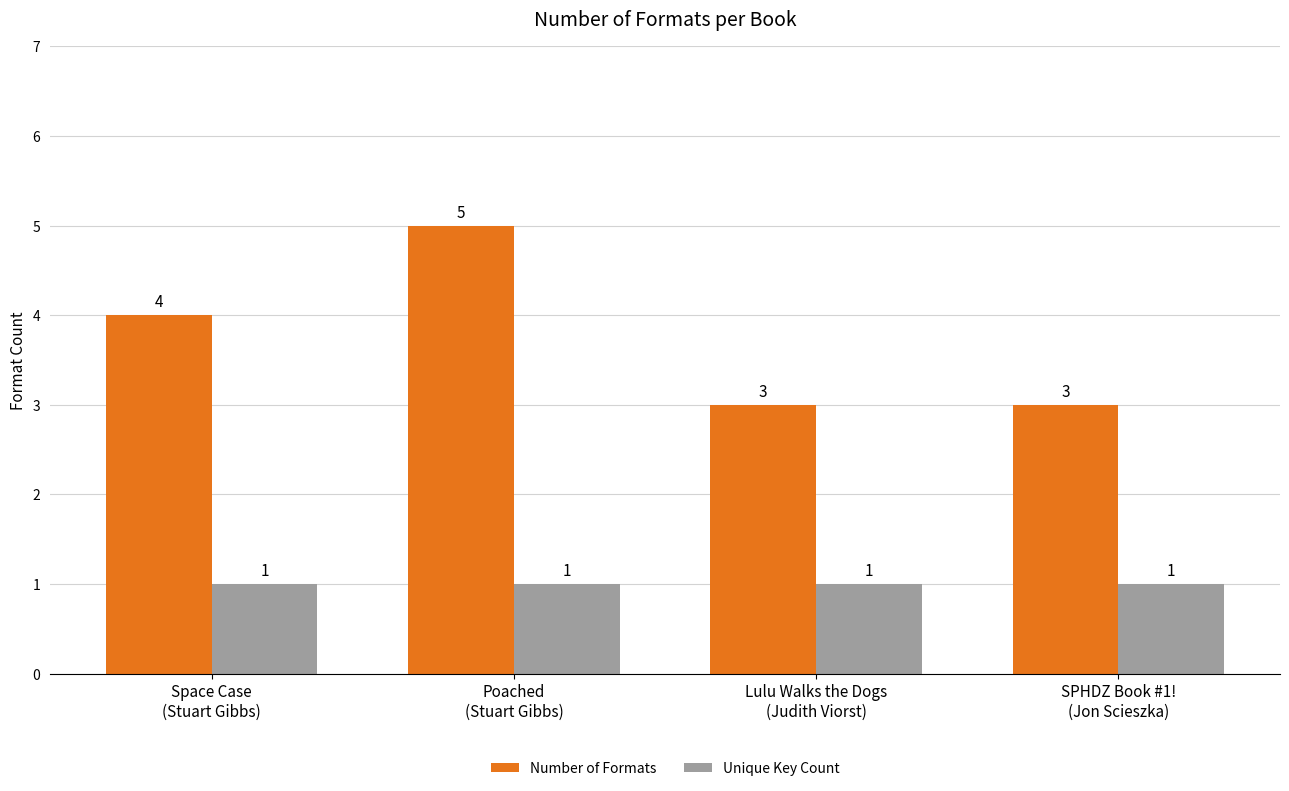

True or false: Number of Formats has a value of 1 at Lulu Walks the Dogs
(Judith Viorst).

False